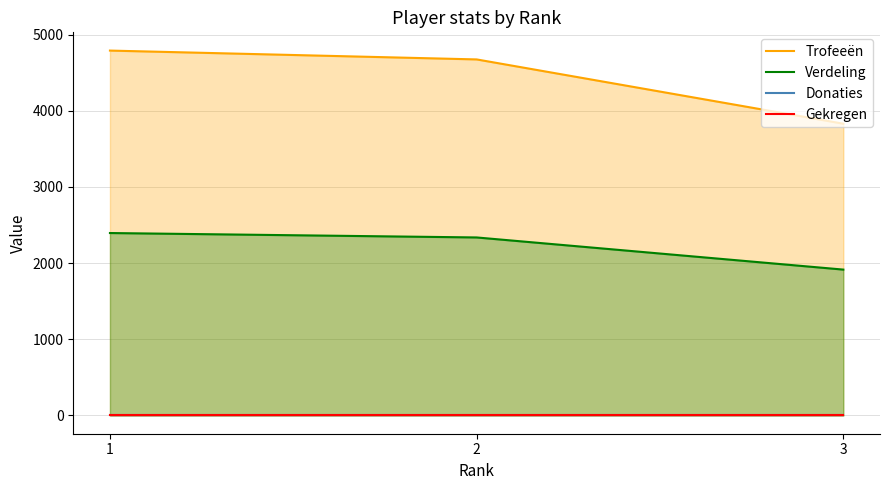

What is the spread (max minus min) of values at 1?

4790